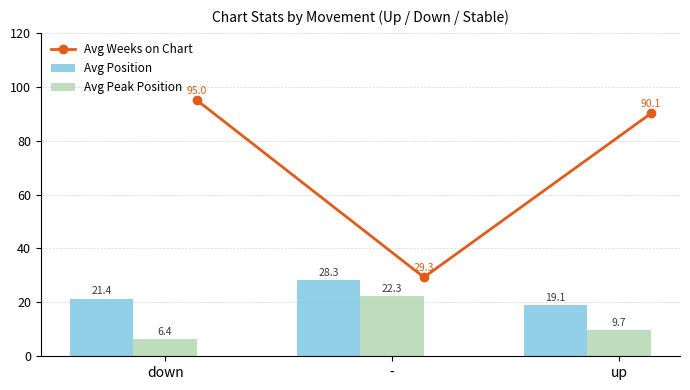

What is the sum of all Avg Weeks on Chart values?

214.4